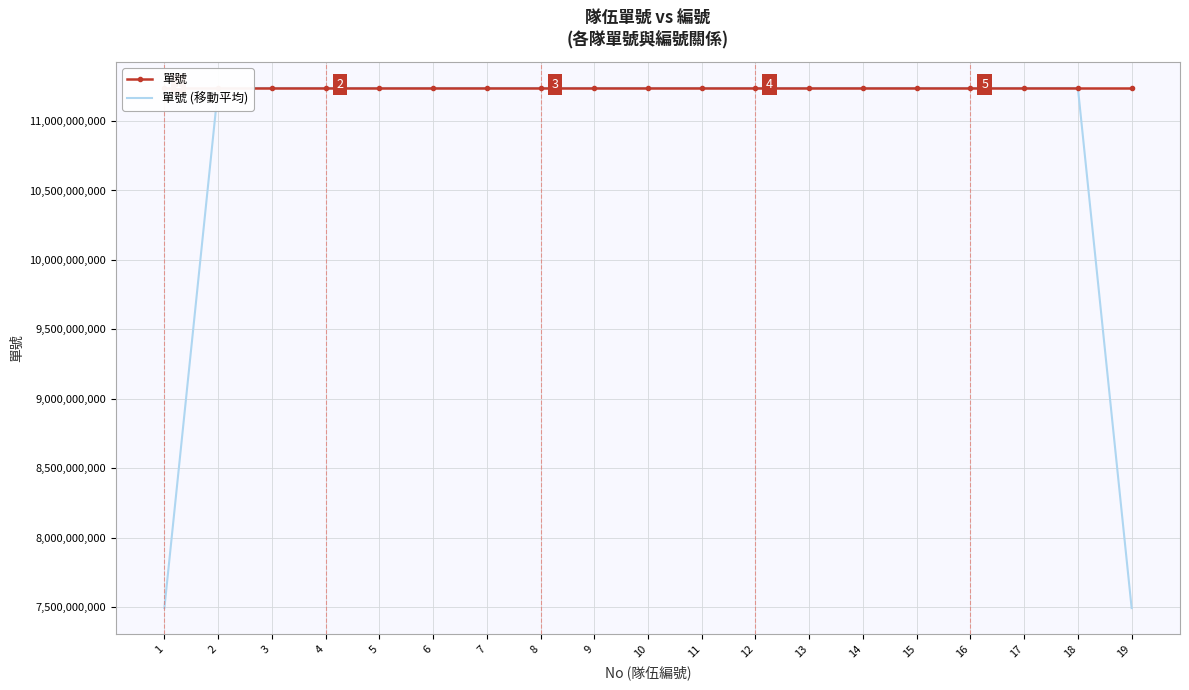

Which series has the widest spread of values?

單號 (移動平均)